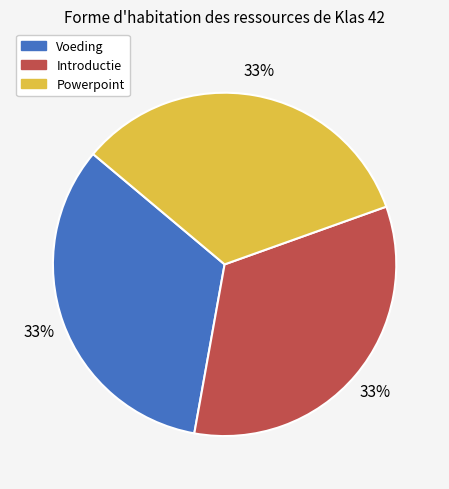

What percentage is the Powerpoint slice, to the nearest percent?

33%